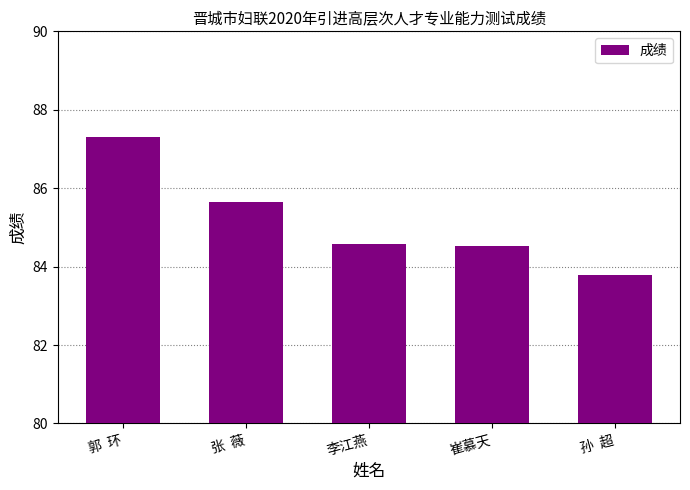

How many values exceed 84?

4